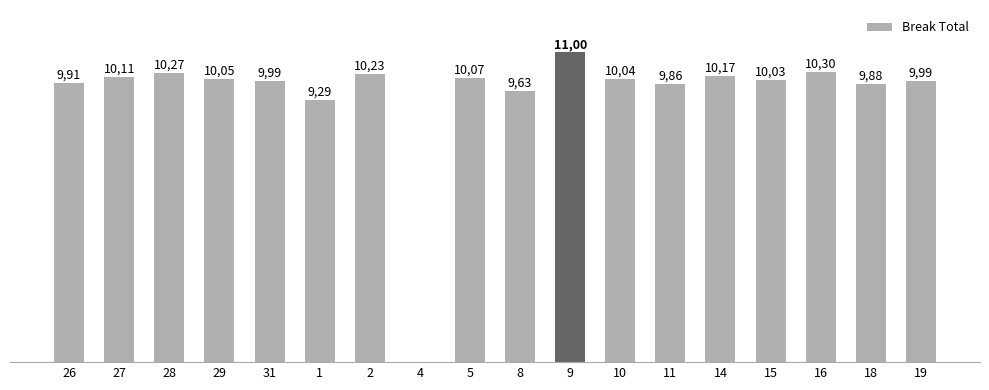

What is the label of the 6th bar from the right?

11